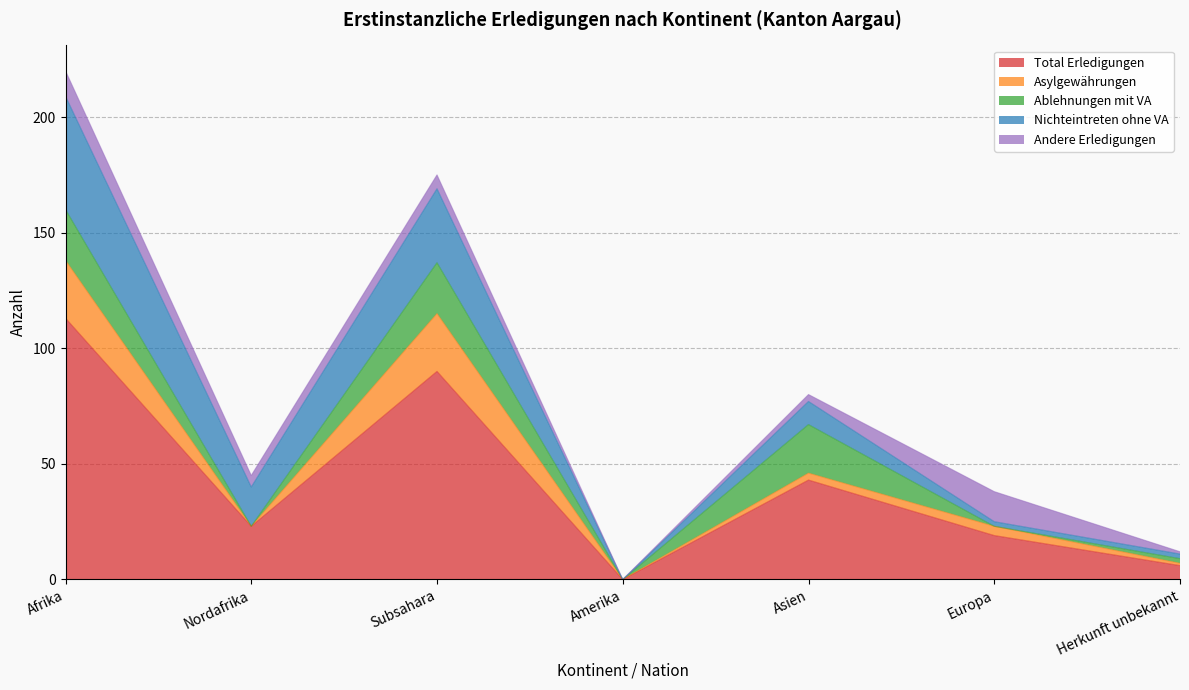

Is it true that Nichteintreten ohne VA equals 2 at Europa?

True